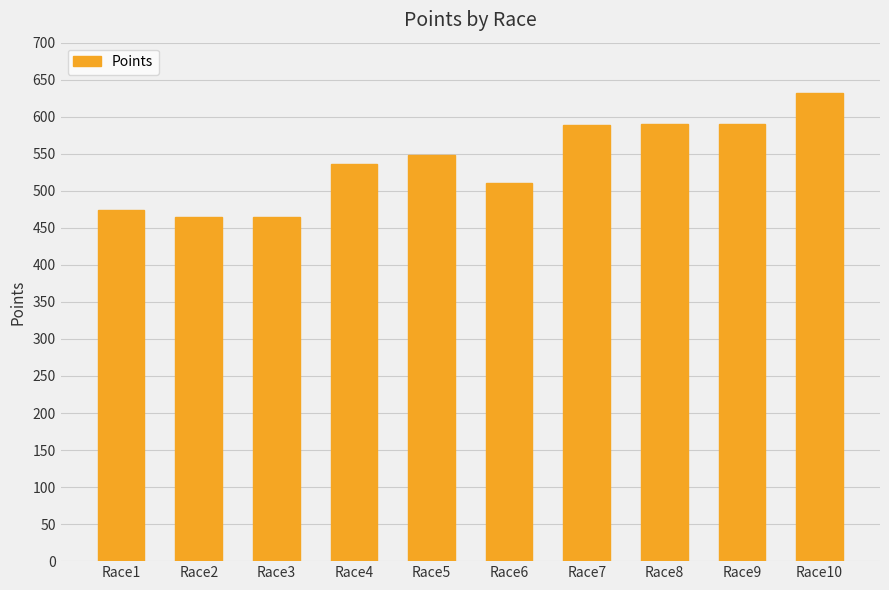

Between Race7 and Race1, which is larger?

Race7